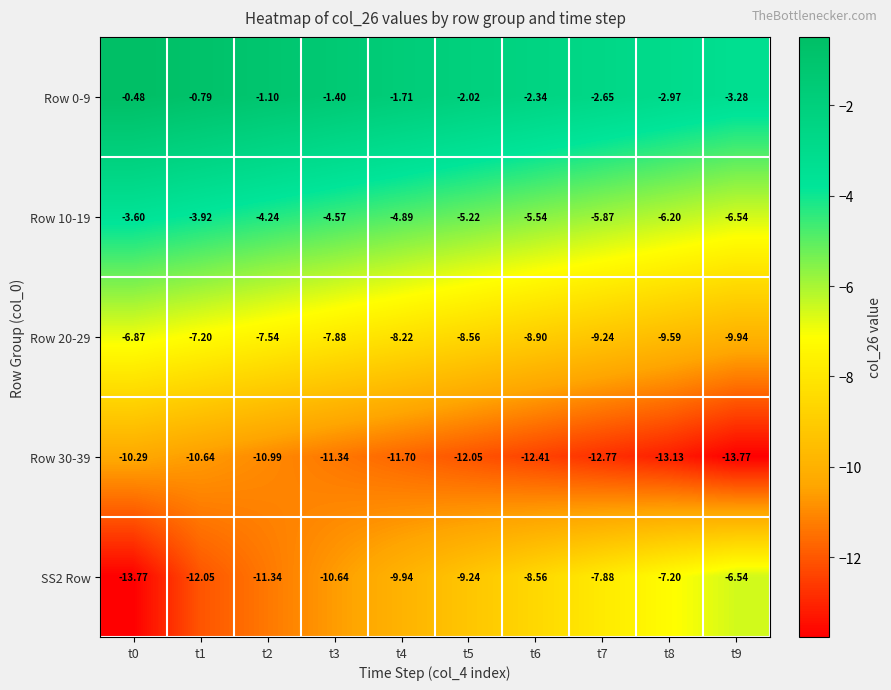

How many data points in Row 0-9 are less than -1?

8